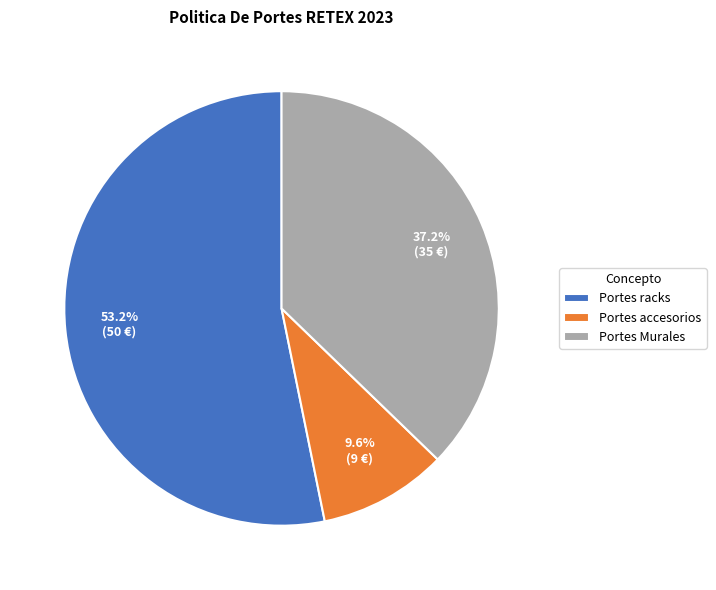

What percentage is the Portes Murales slice, to the nearest percent?

37%